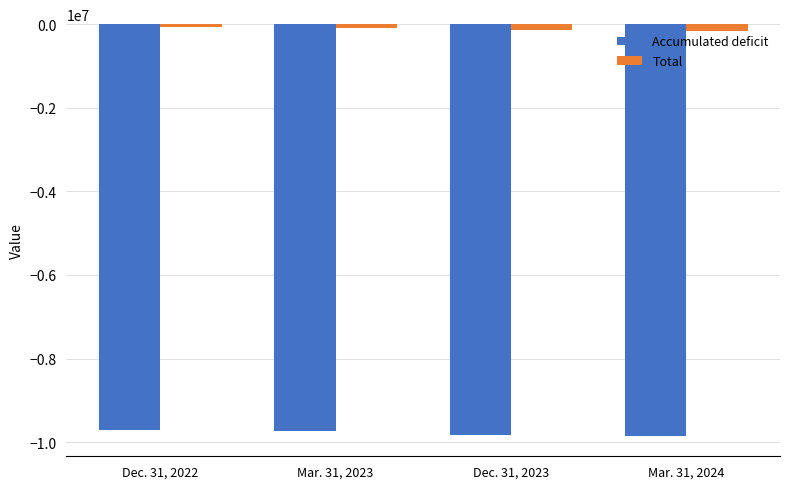

What are all the series names shown in the legend?

Accumulated deficit, Total